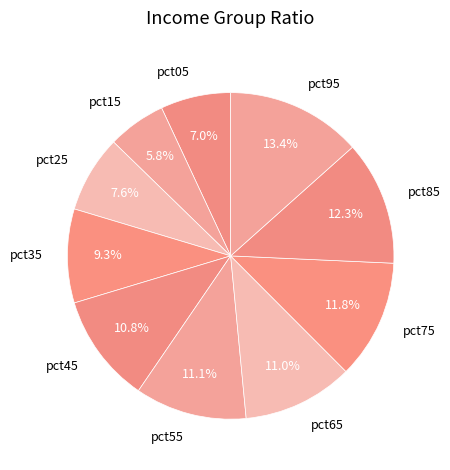

To the nearest percent, what percentage of the pie is pct15?

6%